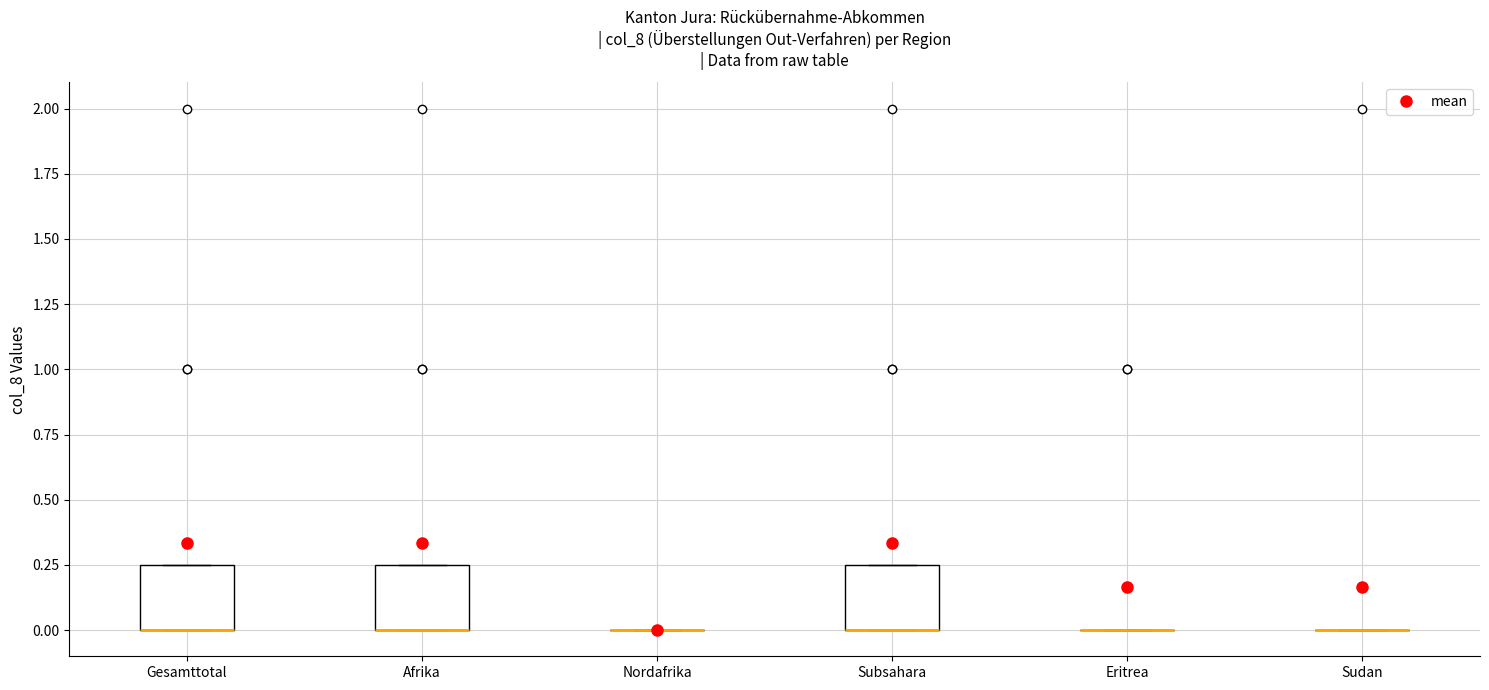

Reading left to right, read every box against the y-axis: the position of its median line, the range the box covers, and the ends of its whiskers. The values are not printed on the chart, so give them approximately, as read against the axis.

Gesamttotal: median 0.00 (drawn on the box's lower edge), box 0.00 to 0.25, whiskers 0.00 to 0.25
Afrika: median 0.00 (drawn on the box's lower edge), box 0.00 to 0.25, whiskers 0.00 to 0.25
Nordafrika: box collapsed to a line at 0.00, whiskers 0.00 to 0.00
Subsahara: median 0.00 (drawn on the box's lower edge), box 0.00 to 0.25, whiskers 0.00 to 0.25
Eritrea: box collapsed to a line at 0.00, whiskers 0.00 to 0.00
Sudan: box collapsed to a line at 0.00, whiskers 0.00 to 0.00